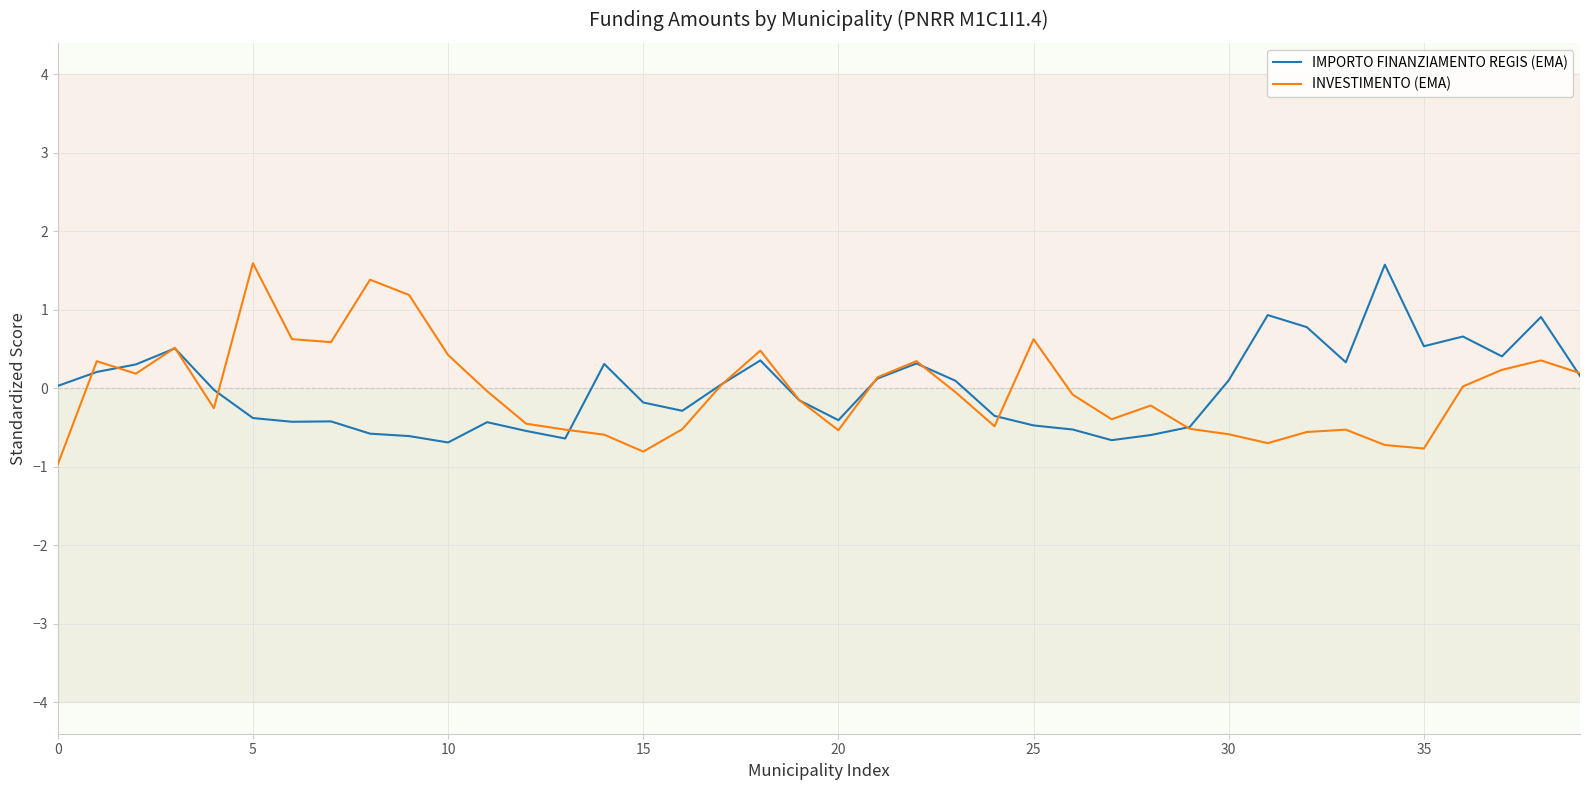

What is the smallest value displayed?

-1.0